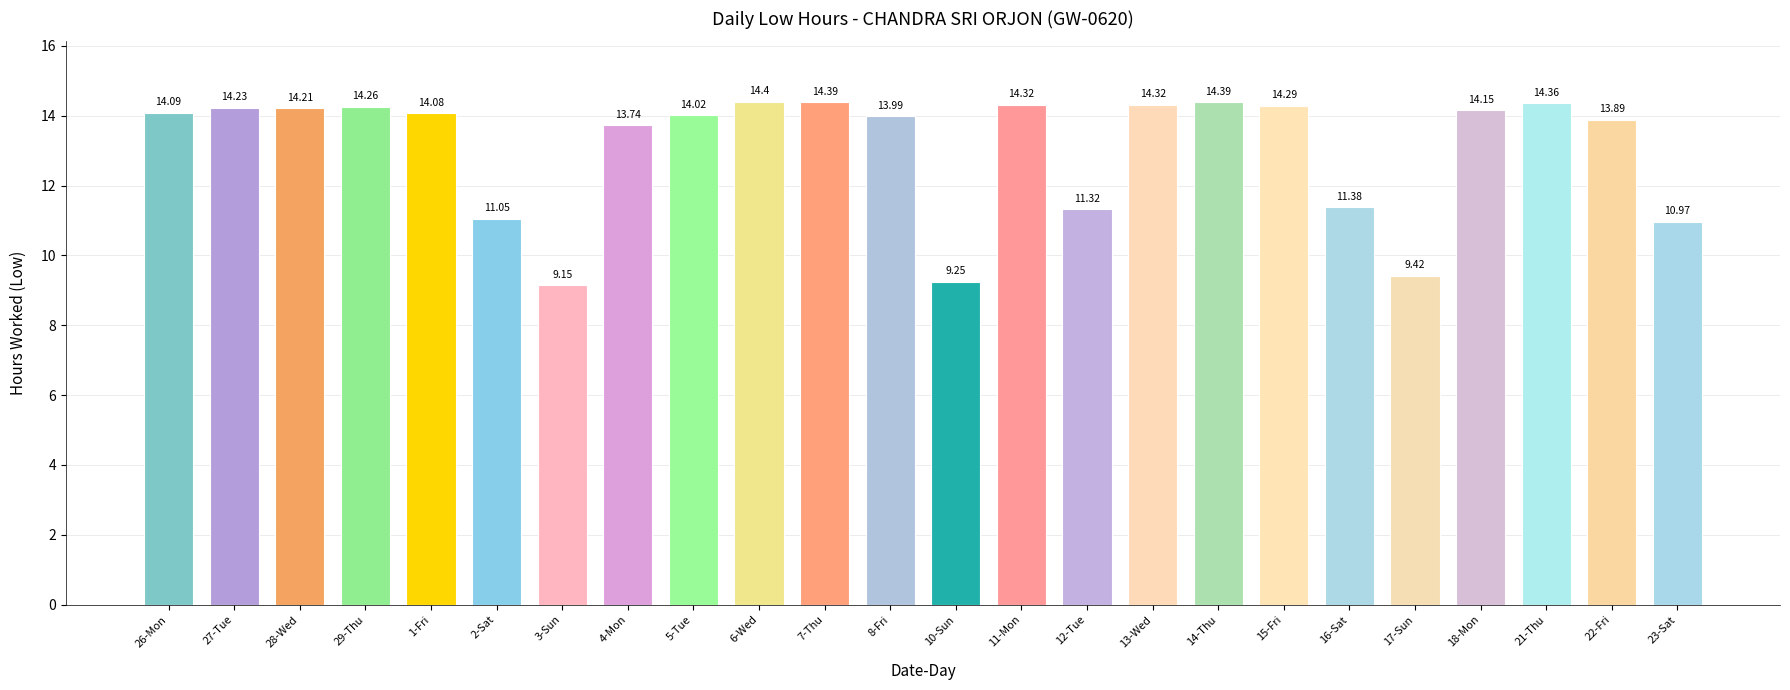

How many values are below 14?

10